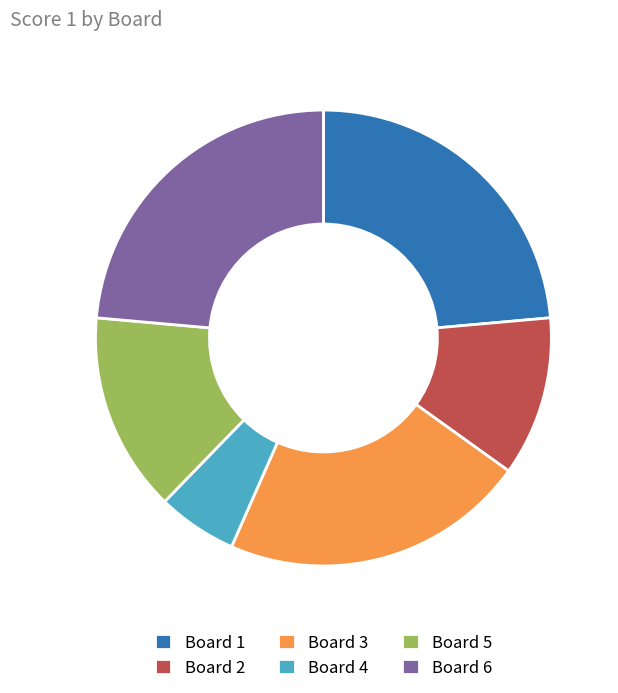

True or false: Board 1 accounts for 29% of the total.

False